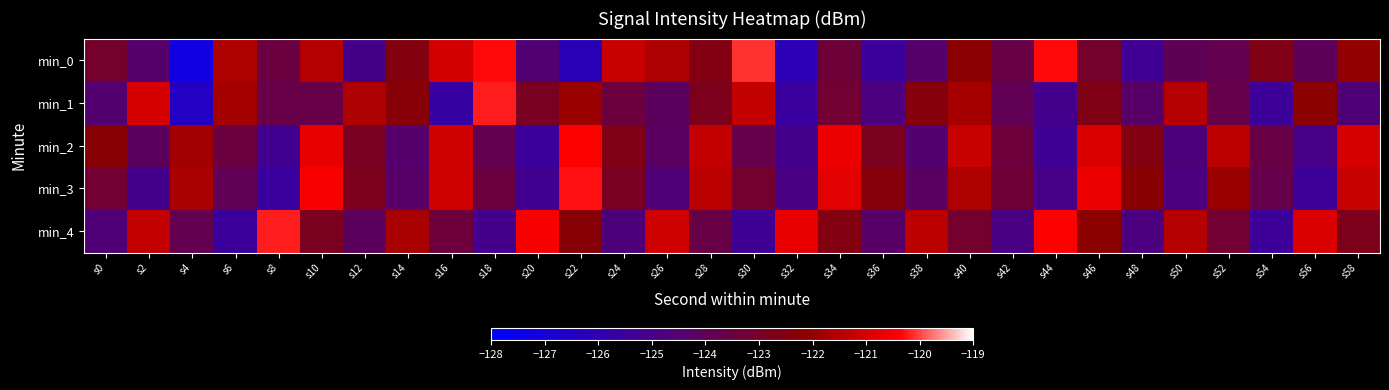

Reading right to left, what are all the values shown in this chart?

min_0: s58=-122.0	s56=-124.0	s54=-122.6	s52=-123.8	s50=-124.0	s48=-125.3	s46=-123.1	s44=-120.3	s42=-123.6	s40=-122.1	s38=-124.4	s36=-125.5	s34=-123.3	s32=-126.2	s30=-120.1	s28=-122.5	s26=-121.6	s24=-121.2	s22=-126.2	s20=-124.6	s18=-120.3	s16=-121.0	s14=-122.5	s12=-125.1	s10=-121.5	s8=-123.5	s6=-121.6	s4=-127.2	s2=-124.4	s0=-123.1
min_1: s58=-124.6	s56=-122.1	s54=-125.4	s52=-123.7	s50=-121.5	s48=-124.3	s46=-122.6	s44=-125.1	s42=-123.9	s40=-121.8	s38=-122.4	s36=-124.8	s34=-123.2	s32=-125.6	s30=-121.3	s28=-122.8	s26=-124.1	s24=-123.5	s22=-121.9	s20=-122.8	s18=-120.2	s16=-125.7	s14=-122.3	s12=-121.6	s10=-123.7	s8=-123.7	s6=-121.7	s4=-126.5	s2=-121.0	s0=-124.5
min_2: s58=-121.0	s56=-125.0	s54=-123.6	s52=-121.4	s50=-124.7	s48=-122.5	s46=-120.9	s44=-125.3	s42=-123.4	s40=-121.2	s38=-124.5	s36=-122.8	s34=-120.6	s32=-125.1	s30=-123.7	s28=-121.3	s26=-124.2	s24=-122.6	s22=-120.4	s20=-125.5	s18=-123.8	s16=-121.1	s14=-124.4	s12=-122.9	s10=-120.7	s8=-125.2	s6=-123.5	s4=-121.8	s2=-124.1	s0=-122.3
min_3: s58=-121.2	s56=-125.4	s54=-123.7	s52=-121.9	s50=-124.8	s48=-122.2	s46=-120.6	s44=-125.0	s42=-123.3	s40=-121.6	s38=-124.2	s36=-122.4	s34=-120.8	s32=-124.9	s30=-123.1	s28=-121.4	s26=-124.6	s24=-122.9	s22=-120.3	s20=-125.2	s18=-123.5	s16=-121.1	s14=-124.3	s12=-122.7	s10=-120.5	s8=-125.6	s6=-123.9	s4=-121.7	s2=-125.1	s0=-123.2
min_4: s58=-122.7	s56=-120.9	s54=-125.4	s52=-123.2	s50=-121.5	s48=-124.8	s46=-122.1	s44=-120.4	s42=-124.9	s40=-123.1	s38=-121.4	s36=-124.3	s34=-122.5	s32=-120.7	s30=-125.3	s28=-123.6	s26=-121.1	s24=-124.7	s22=-122.3	s20=-120.5	s18=-125.1	s16=-123.4	s14=-121.7	s12=-124.1	s10=-122.8	s8=-120.2	s6=-125.5	s4=-123.8	s2=-121.3	s0=-124.6